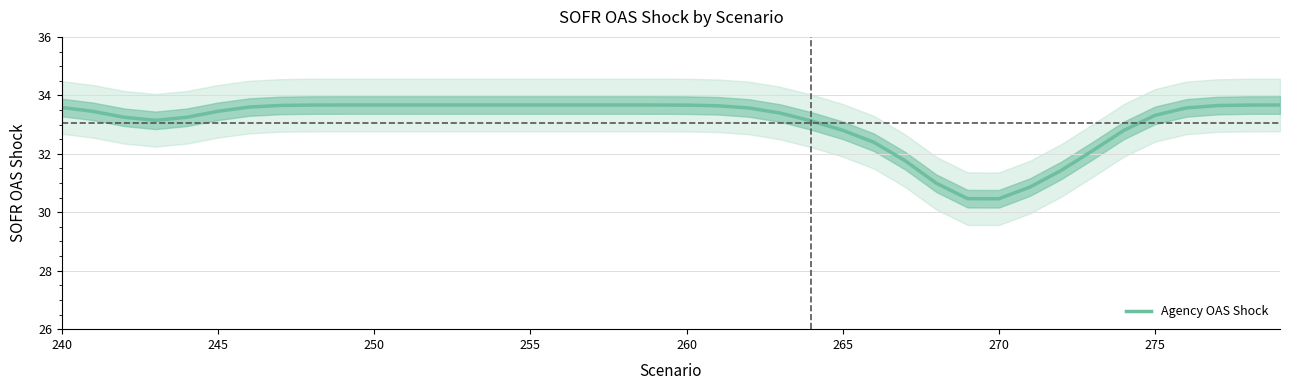

How many points are lower than both their immediate neighbors (excluding endpoints)?

2